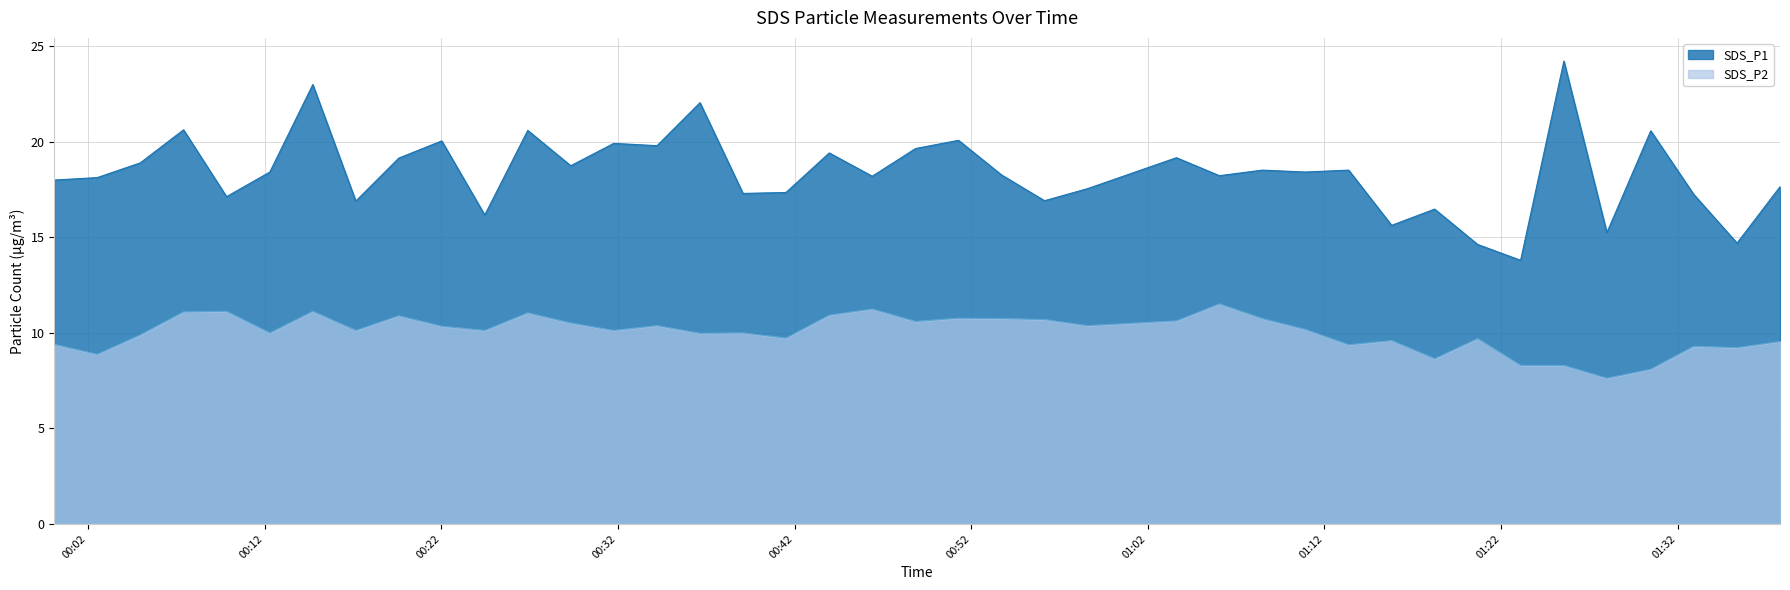

Count the number of data series in this chart.

2